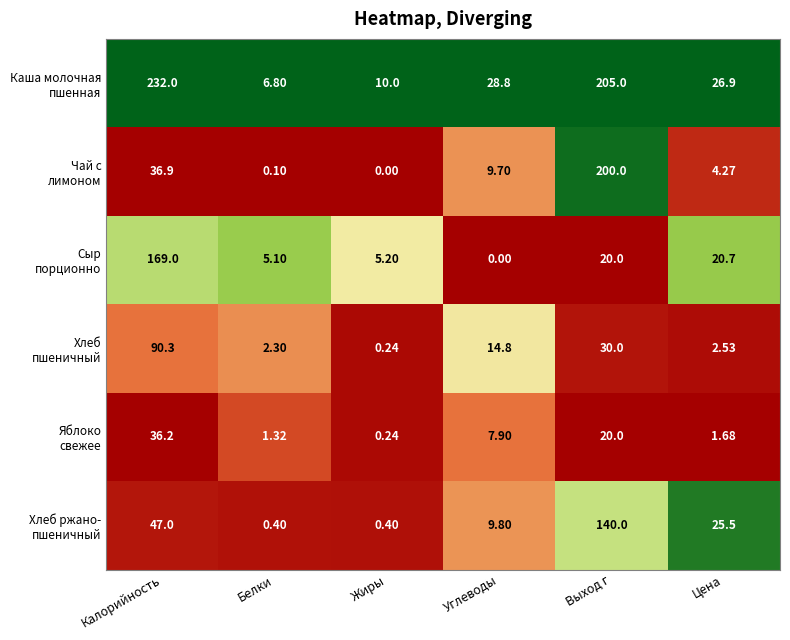

At which category does the chart reach its peak across all series?

Калорийность